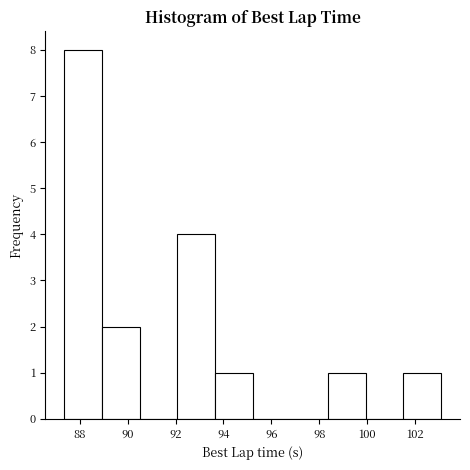

What is the height of the bar covering 89.0 to 90.4 on the x-axis? Neither the bar edges nor the heights are printed on the chart, so give them approximately, as read against the axes.

2